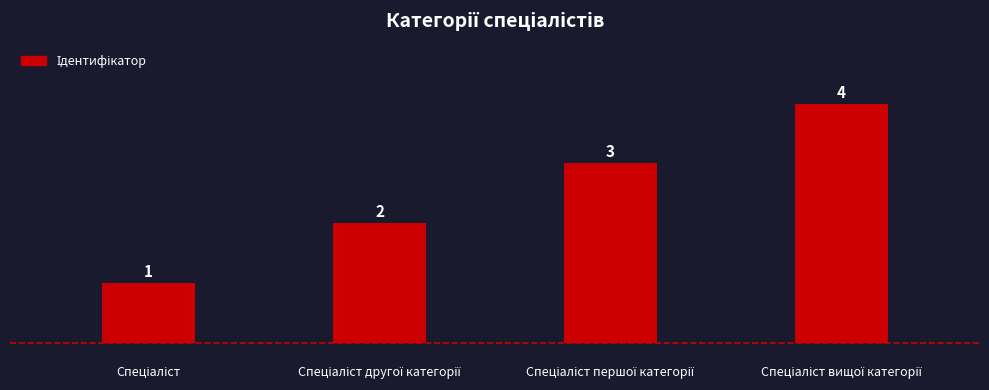

What is the maximum value shown in the chart?

4